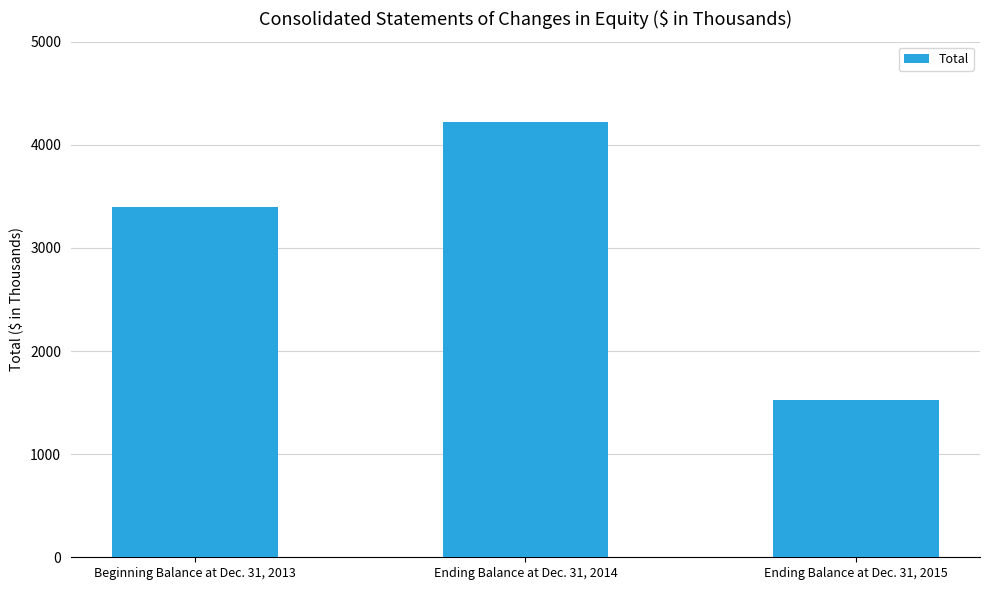

How many data points are less than 3392?

1